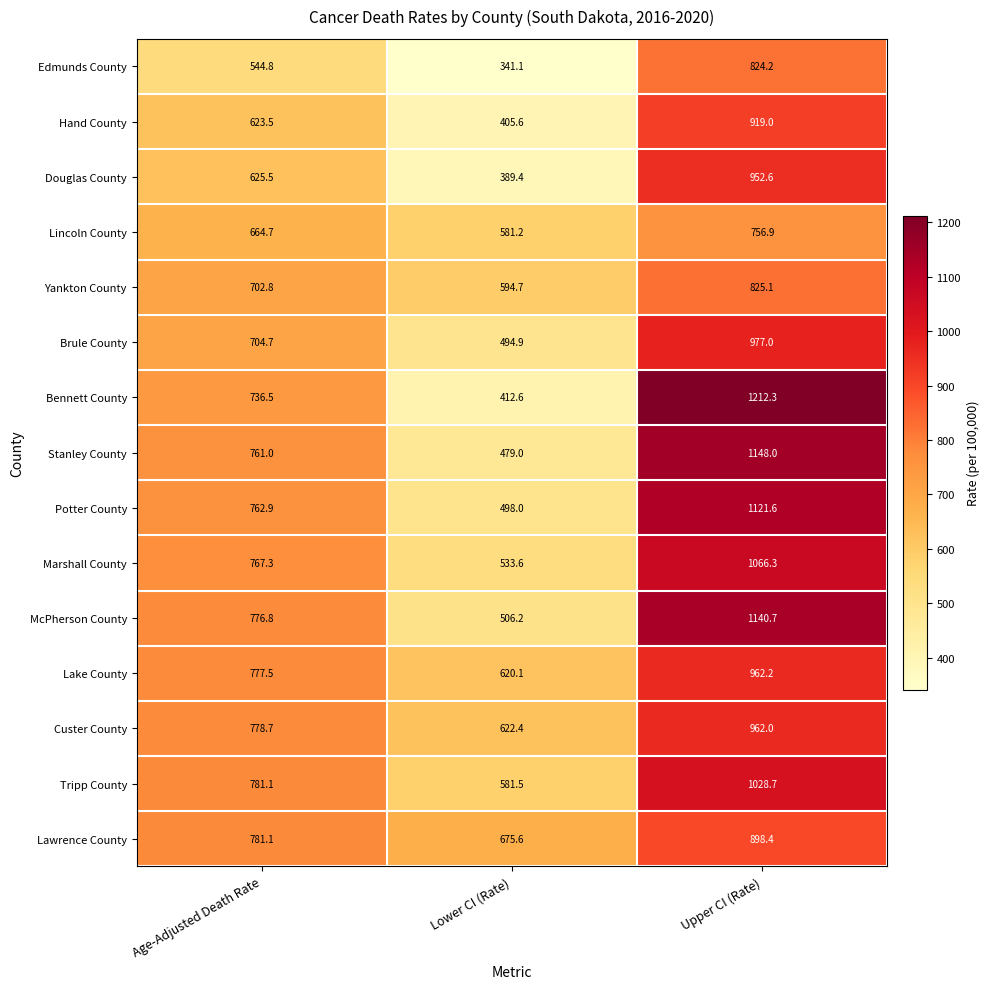

Which series has the largest total across all categories?

McPherson County